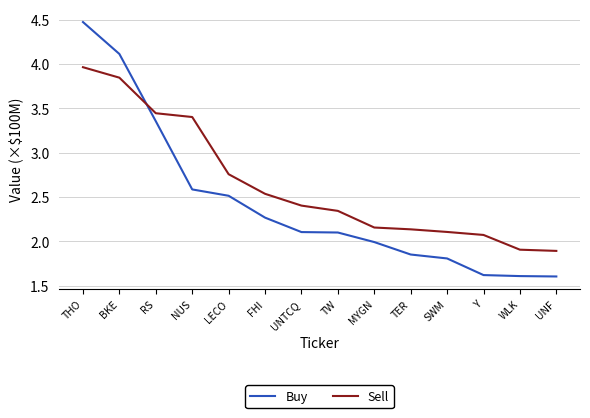

Is the value of Buy at RS greater than the value of Sell at Y?

Yes